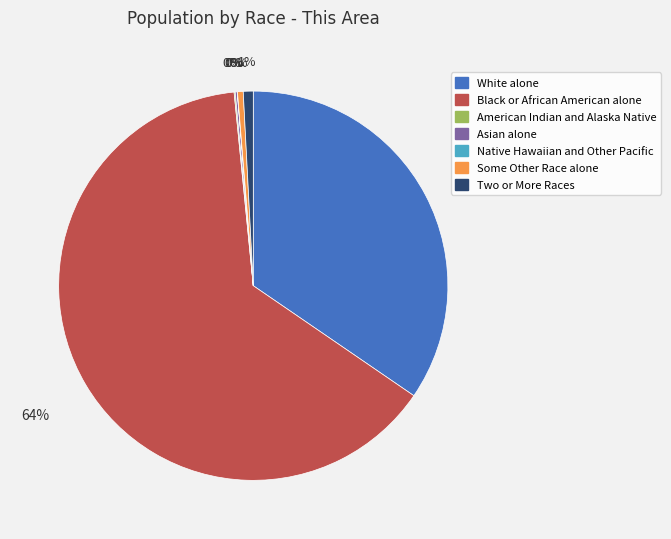

Approximately how many times larger is the value at White alone compared to Some Other Race alone?

73.0